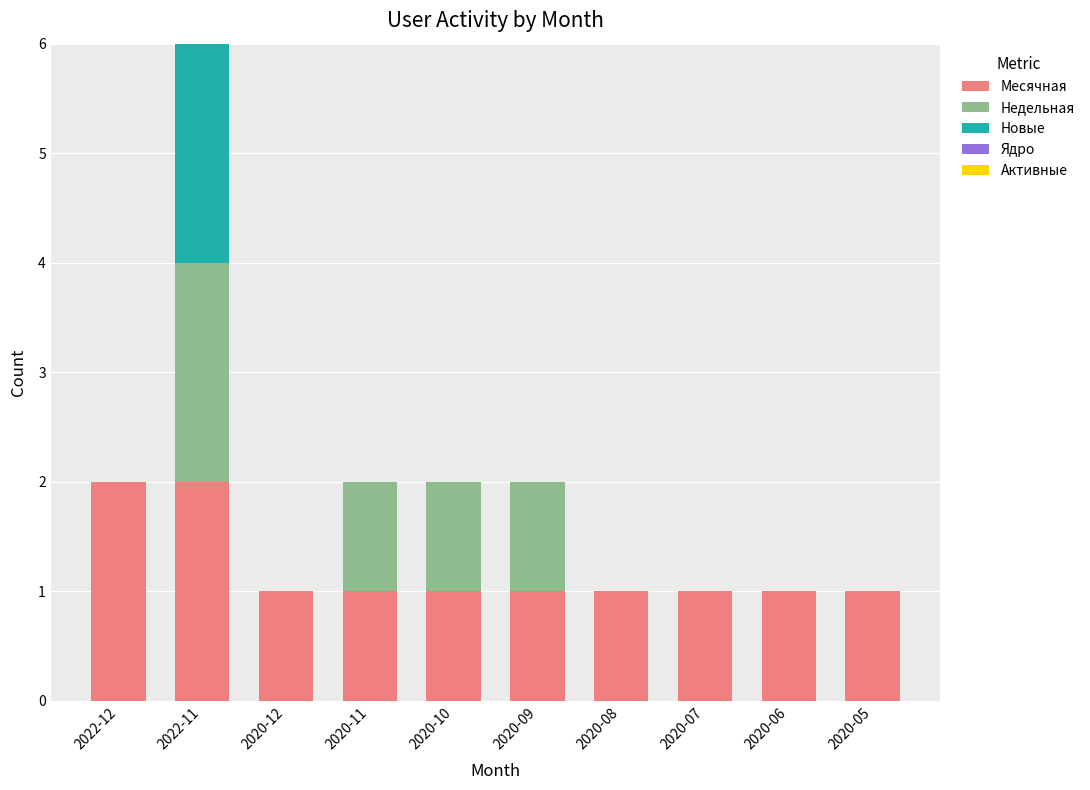

The Месячная series shows 1 at 2020-05. True or false?

True